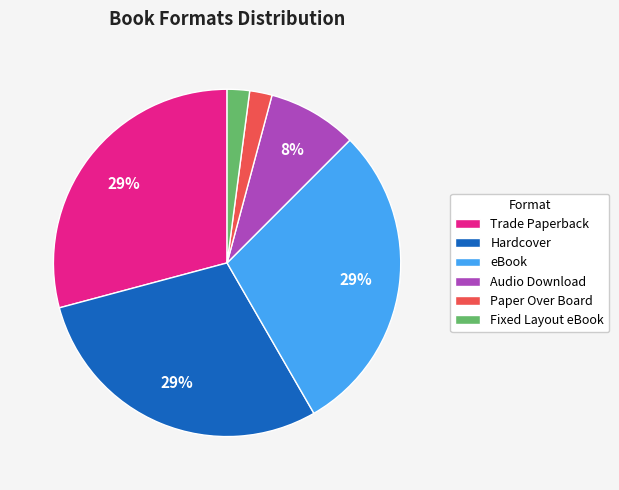

To the nearest percent, what is the difference between the largest and smallest slice percentages?

27%